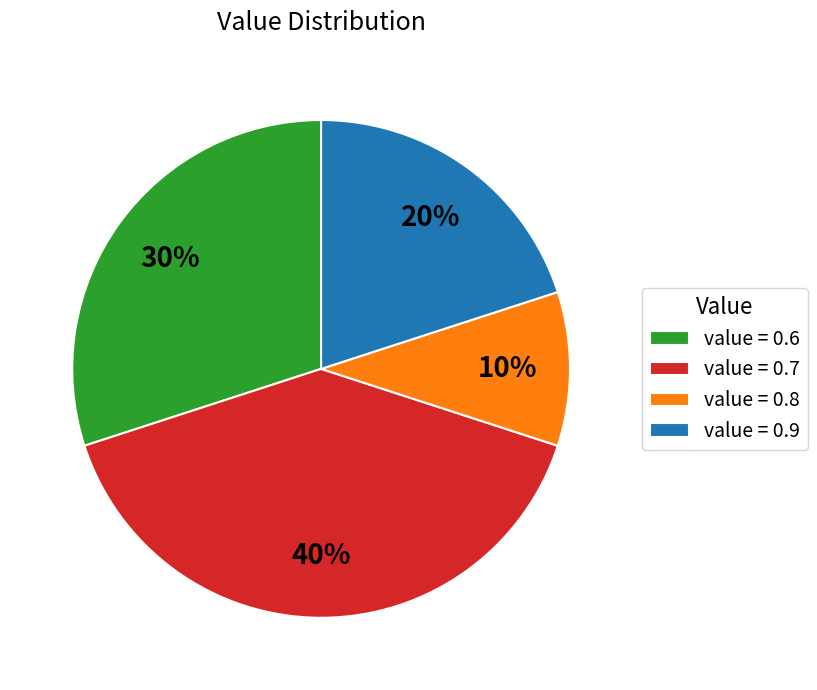

Is there a majority slice in this chart?

No